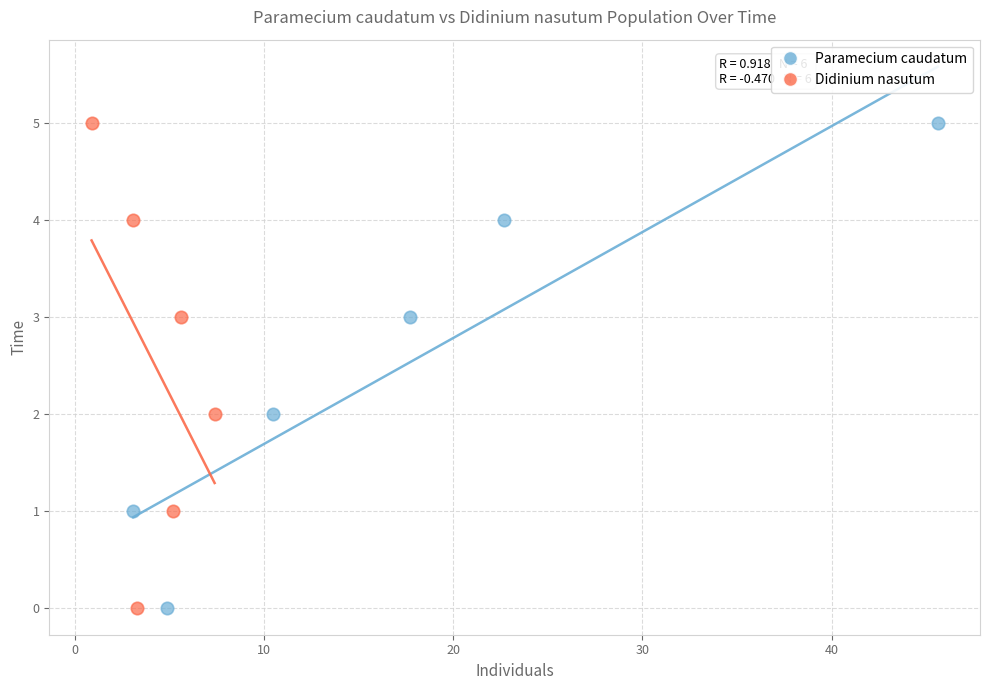

What are all the series names shown in the legend?

Paramecium caudatum, Didinium nasutum